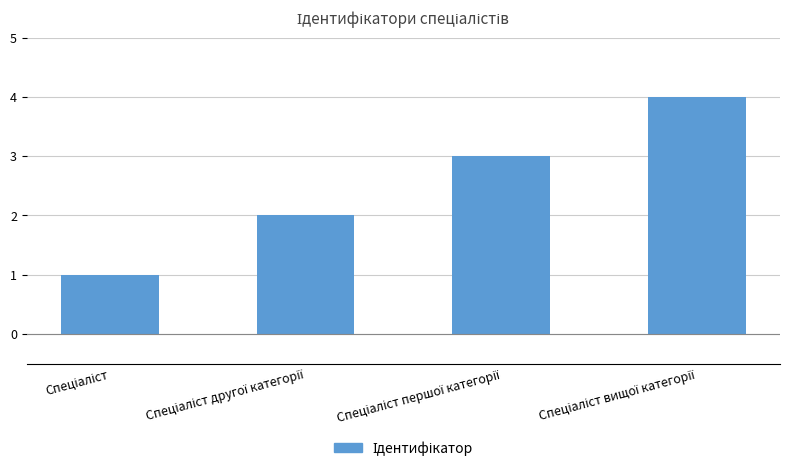

Count the values in the range 2 to 4.

3